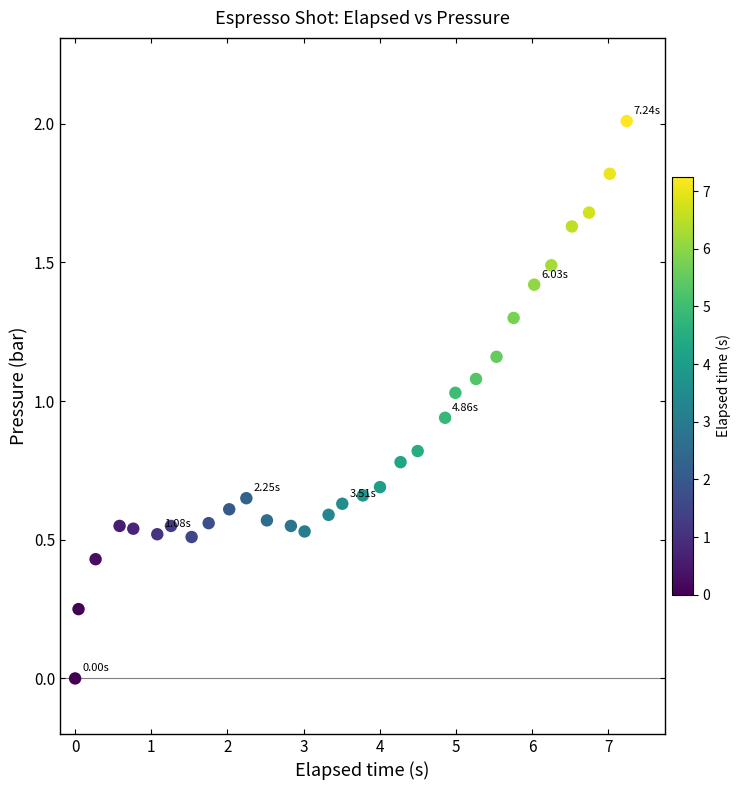

What is the range of Y values (max minus min)?

2.0